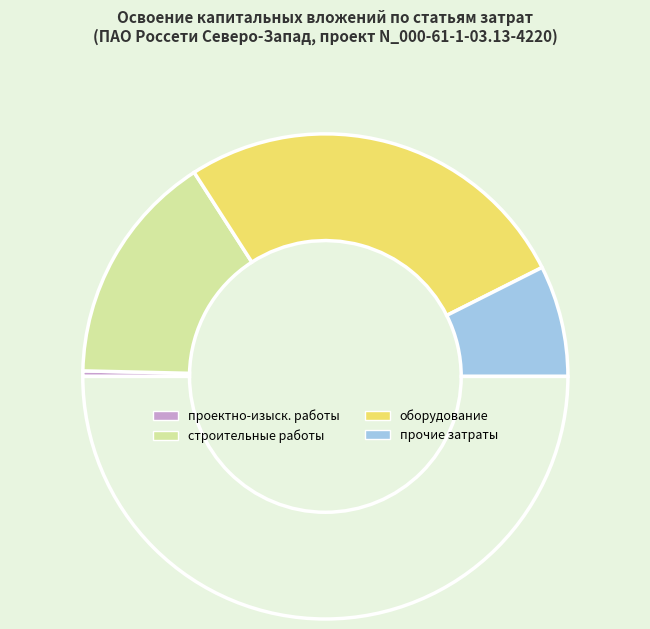

Count the number of slices in the pie.

5